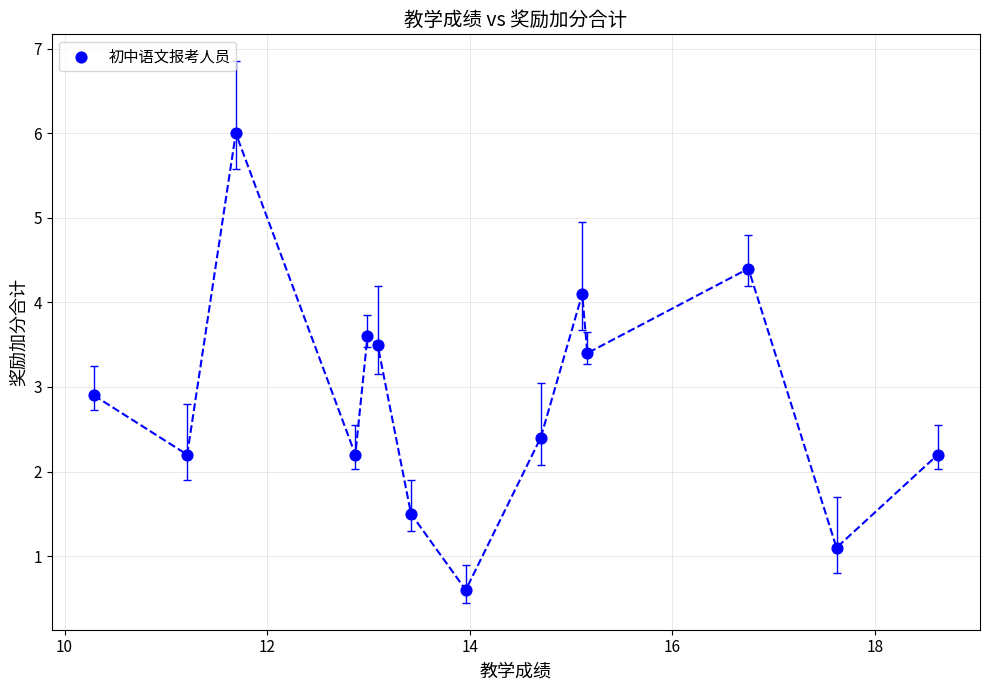

What Y value in the scatter plot is closest to 3?

2.9